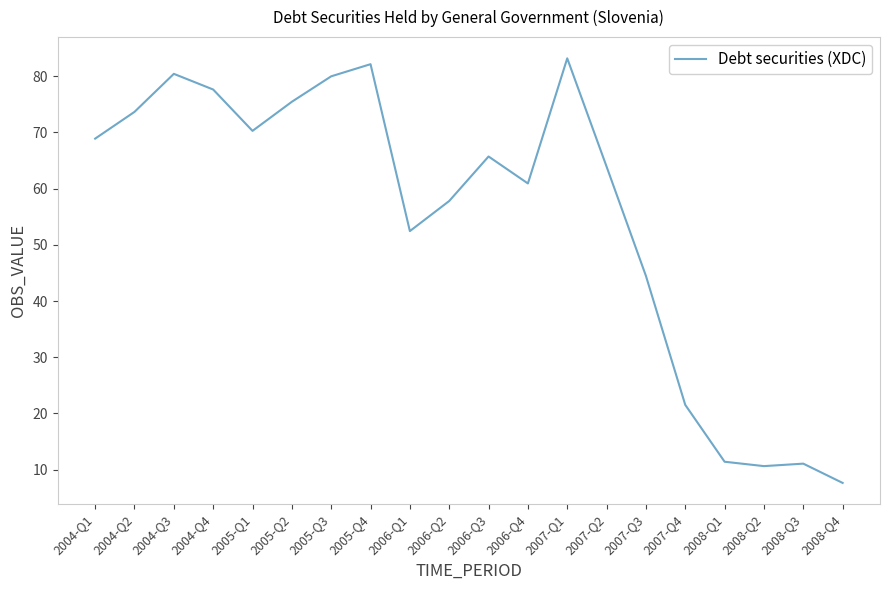

What is the greatest value displayed?

83.2